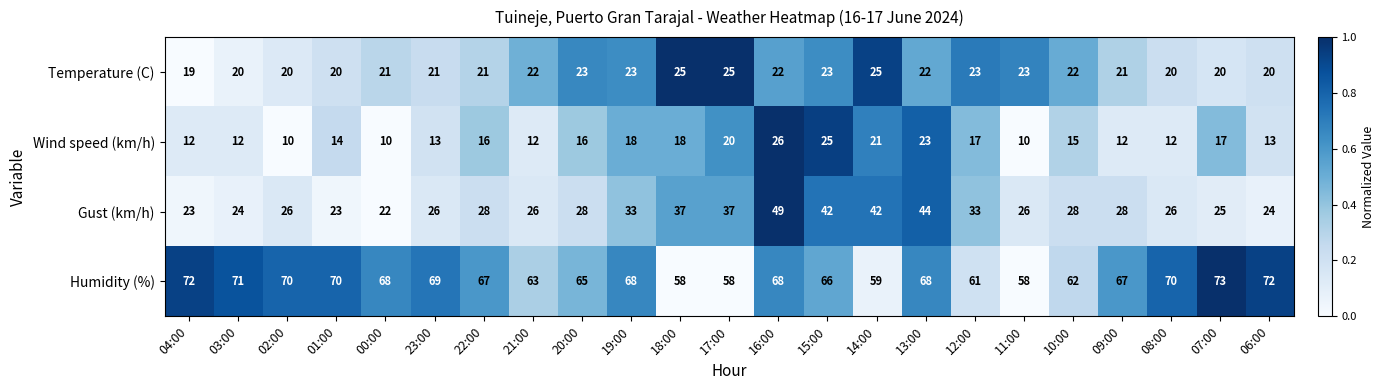

Rank the series by their maximum value, from lowest to highest.

Temperature (C), Wind speed (km/h), Gust (km/h), Humidity (%)